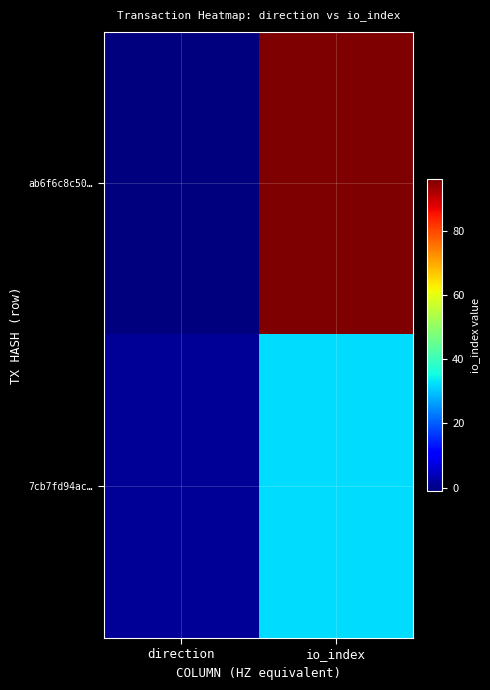

What is the minimum value shown in the chart?

-1